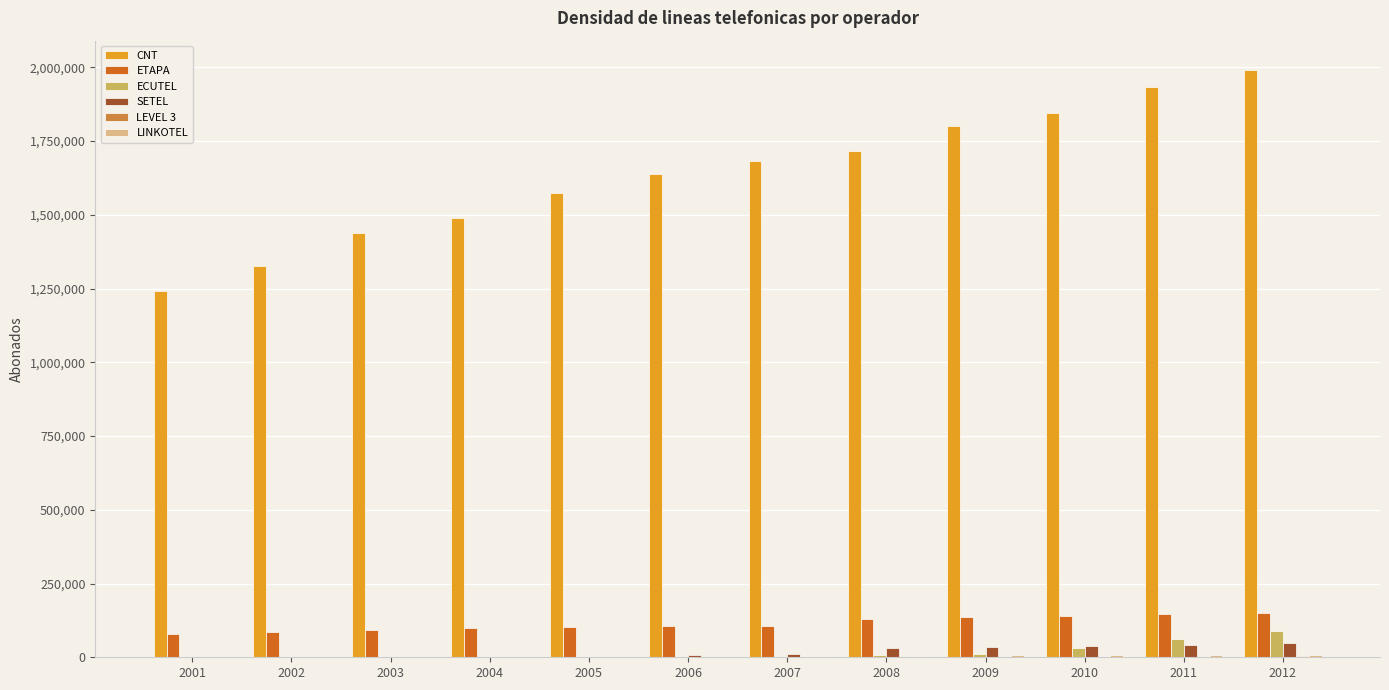

Which series changed the most between 2009 and 2012?

CNT